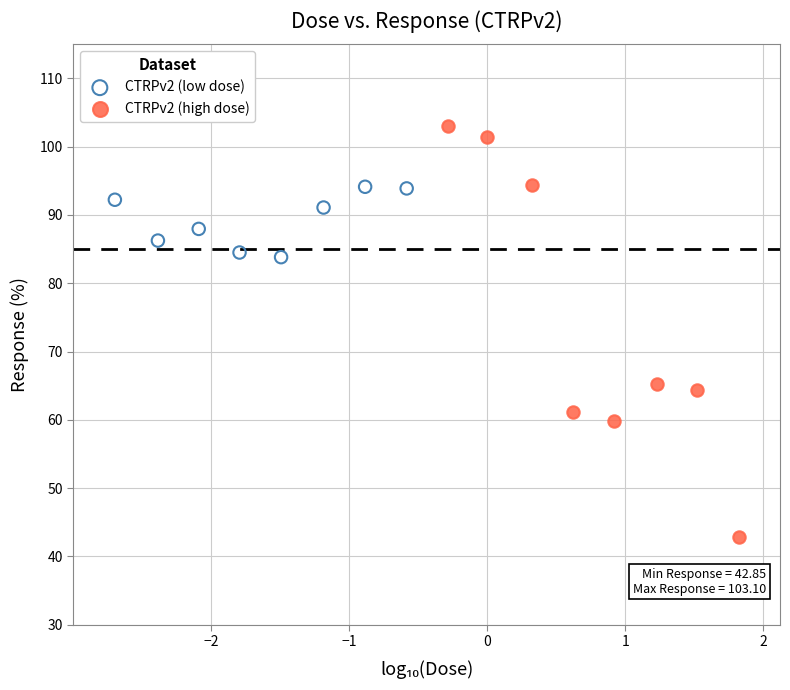

Which series reaches the maximum Y coordinate?

CTRPv2 (high dose)